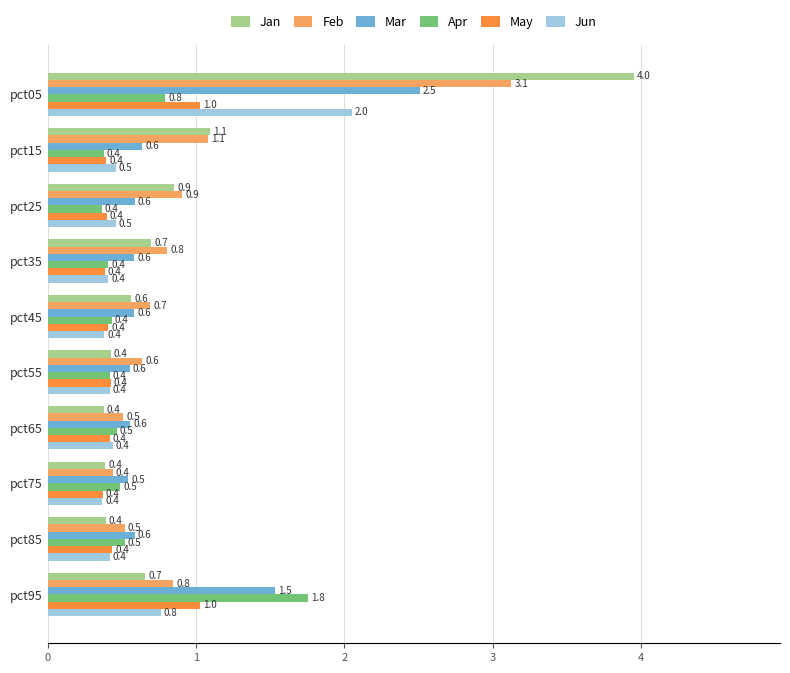

At which category is the sum across all series the highest?

pct05